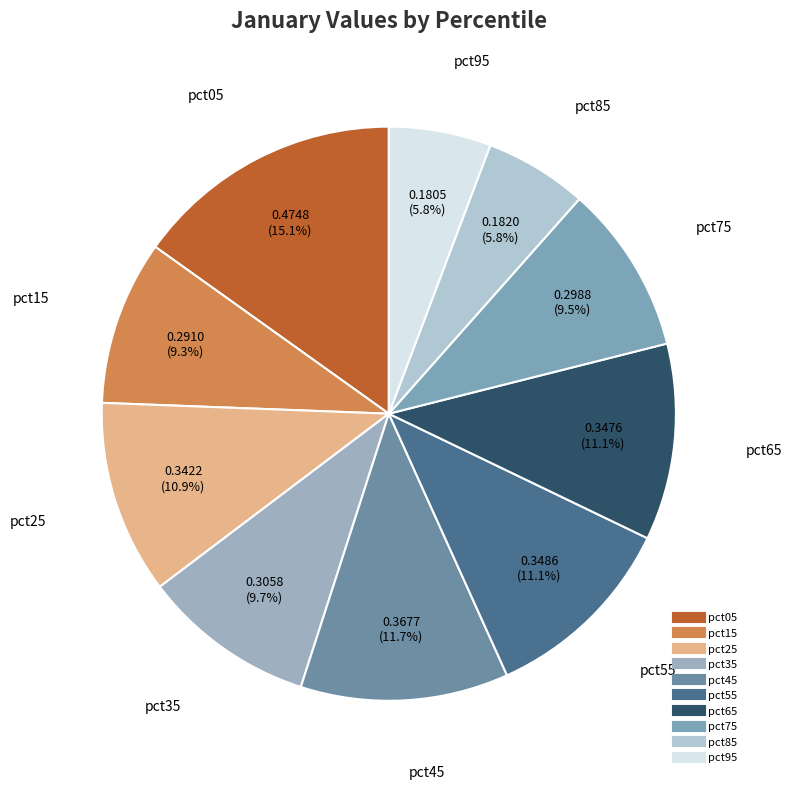

To the nearest percent, what percentage of the pie is pct45?

12%